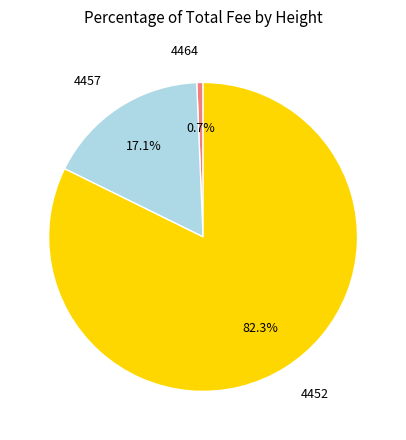

True or false: 4452 accounts for 92% of the total.

False